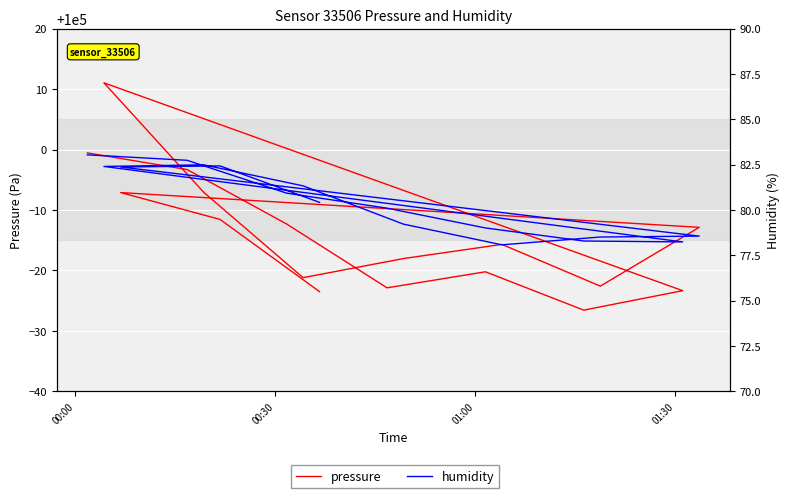

At which label does pressure first exceed 99984?

00:00